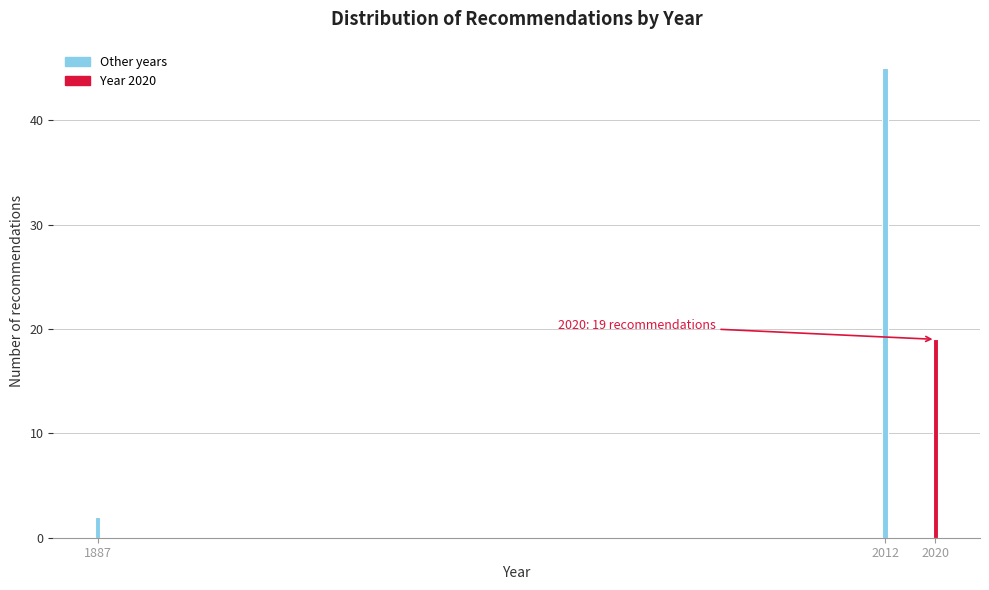

Reading left to right, transcribe all the data shown in this chart.

1887=2	2012=45	2020=19